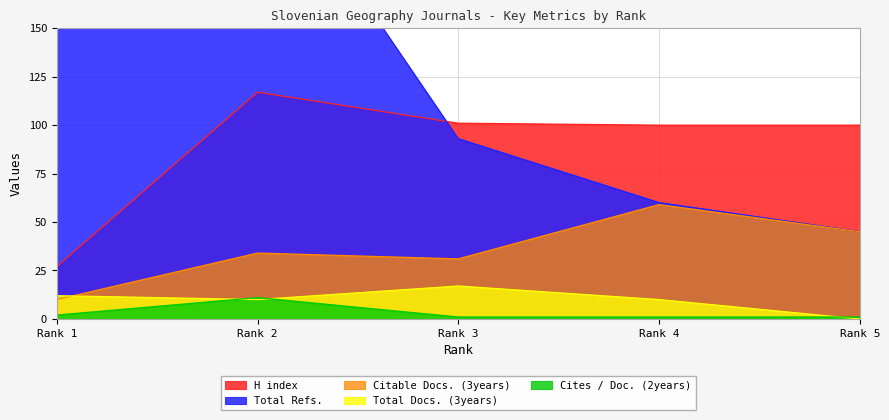

Which series has the largest range (max minus min)?

Total Refs.